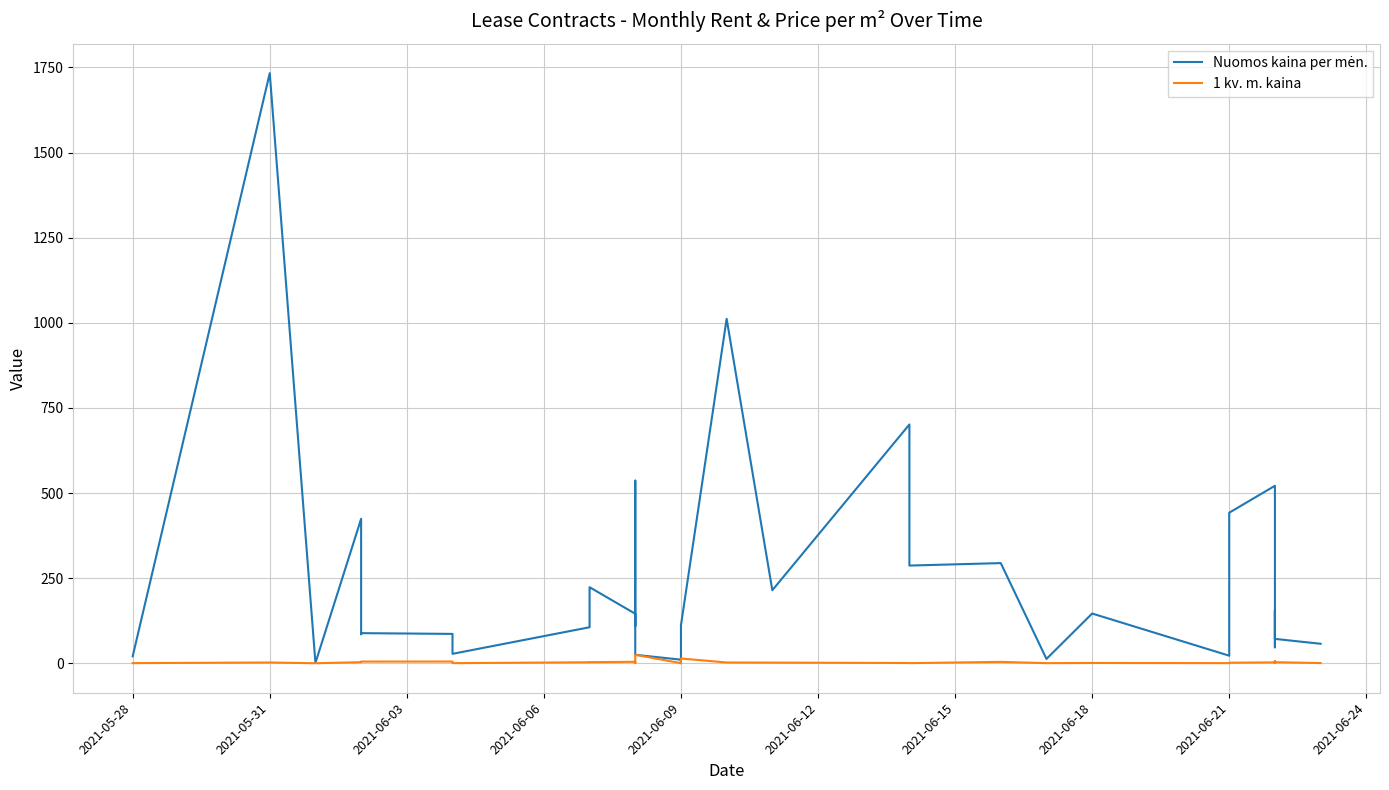

What is the maximum value shown in the chart?

1733.3